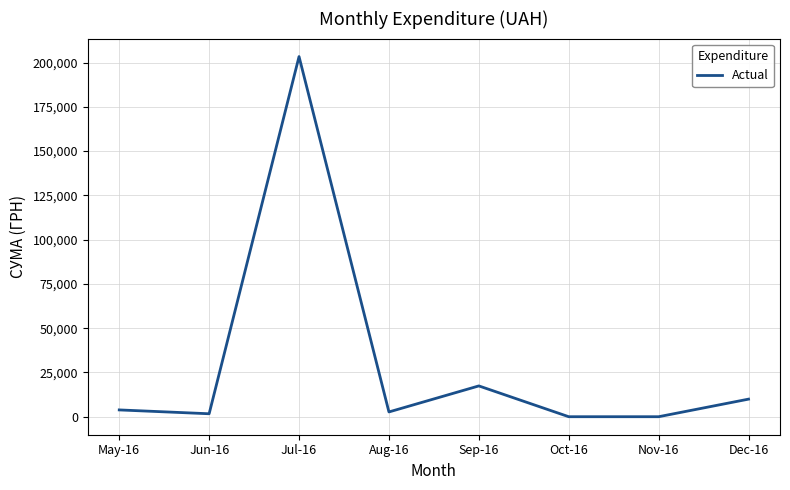

Reading right to left, extract all data points from this chart.

9928.0	0.0	0.0	17397.0	2694.6	203376.9	1670.0	3838.1